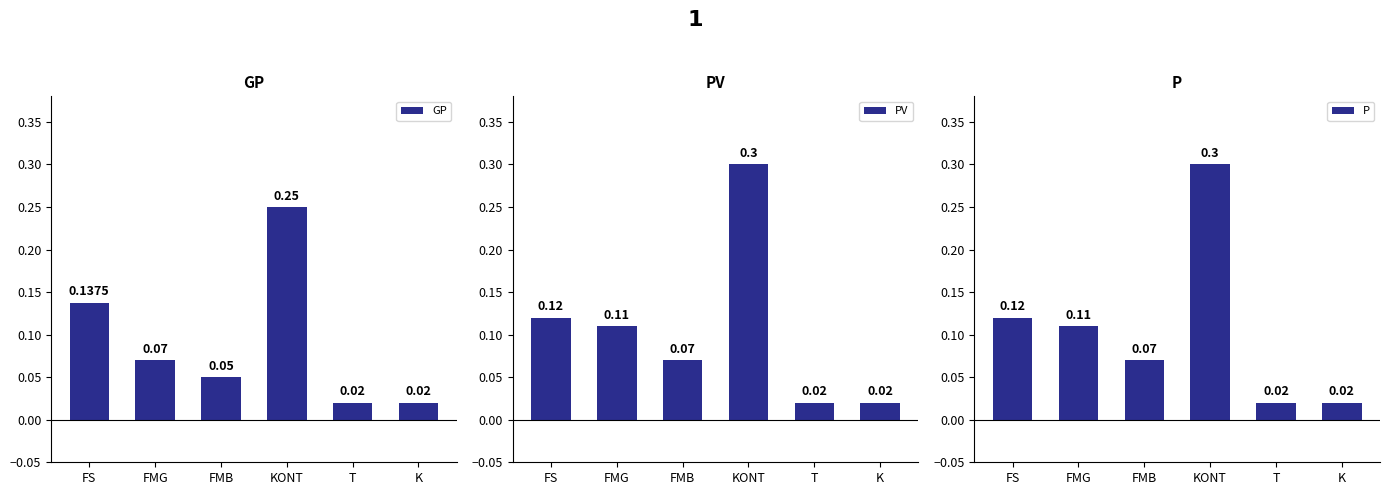

At which category is the sum across all series the highest?

KONT